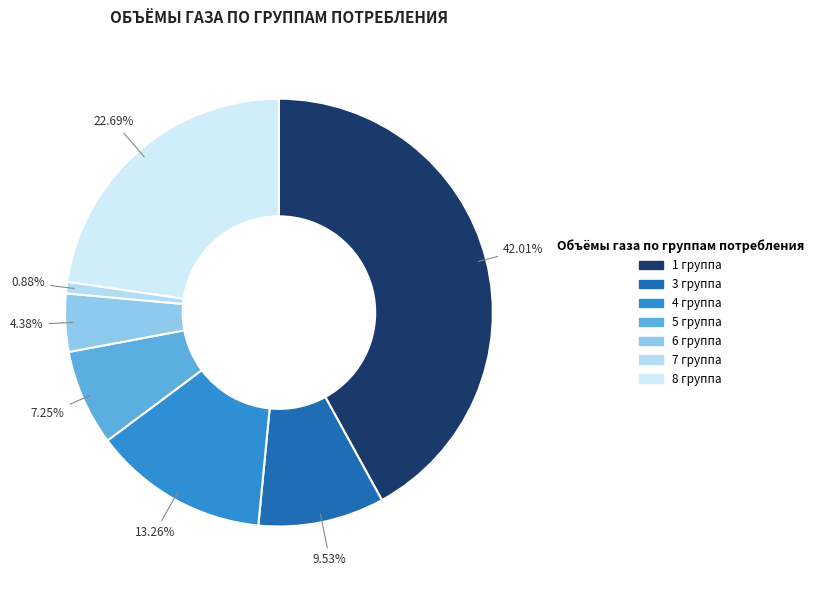

To the nearest percent, what portion does 1 группа represent?

42%